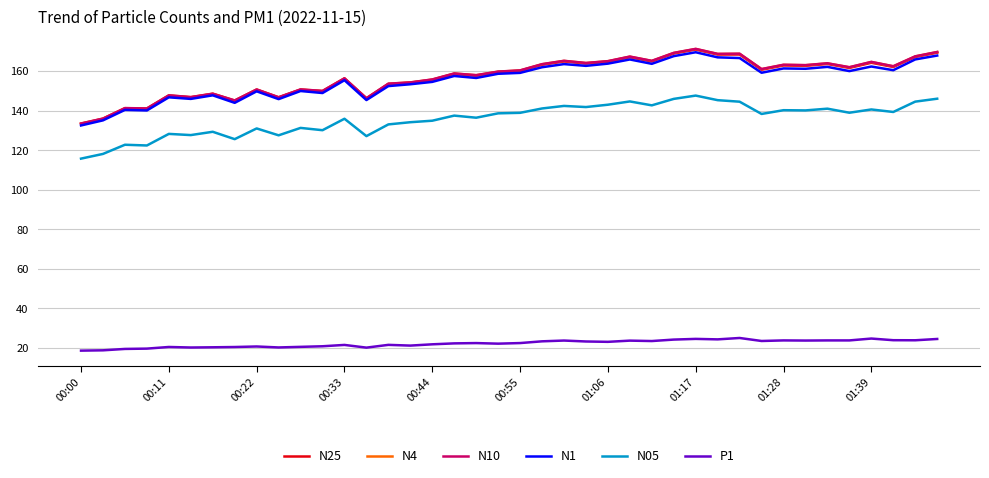

How many lines are shown in the chart?

6